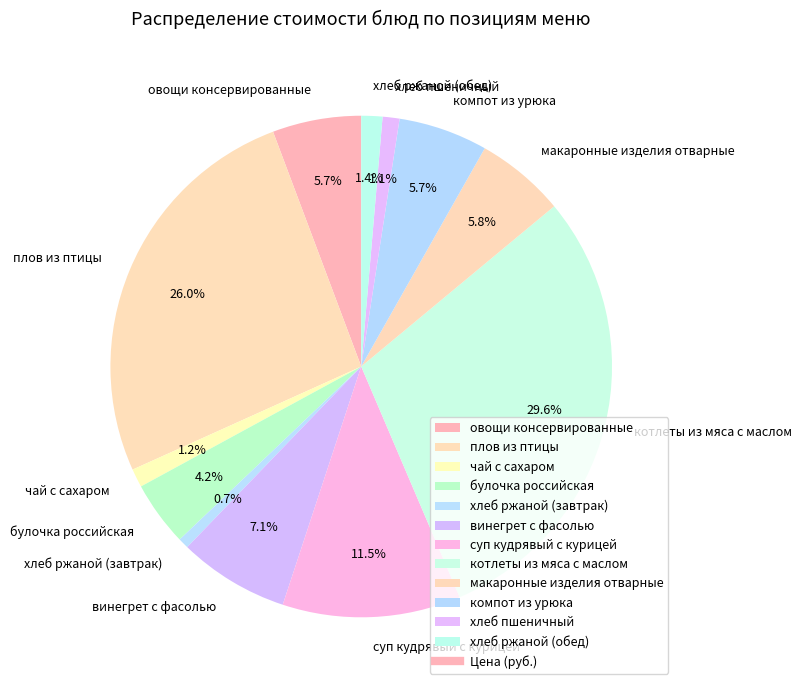

Does хлеб ржаной (обед) represent more than half of the total?

No